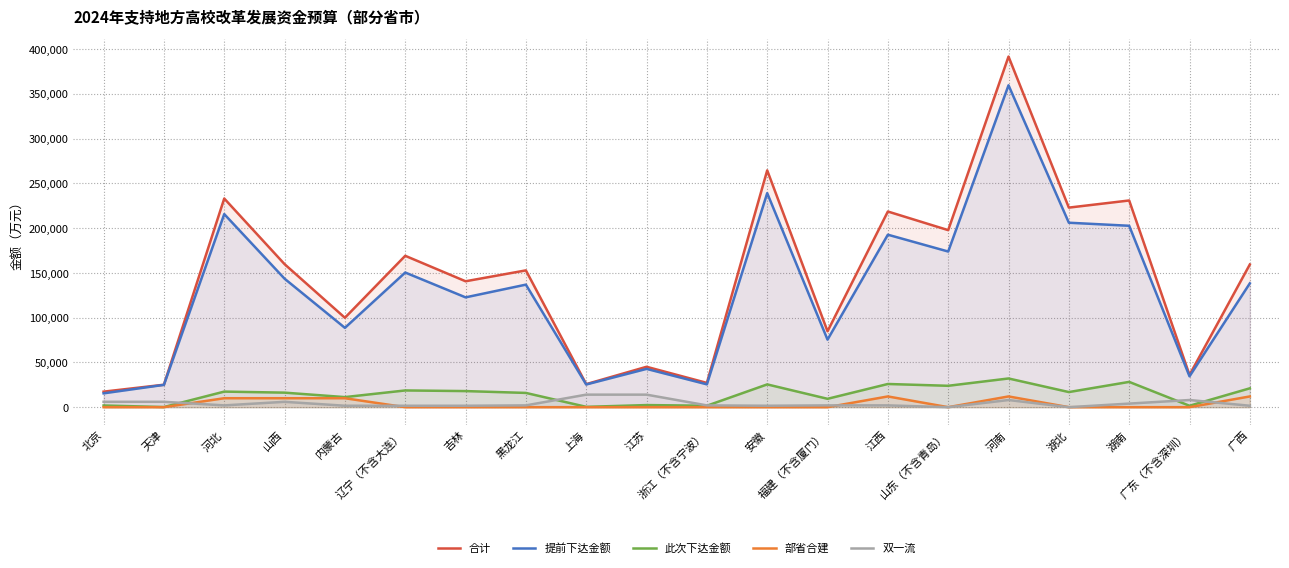

How many values in the 部省合建 series exceed 0?

6